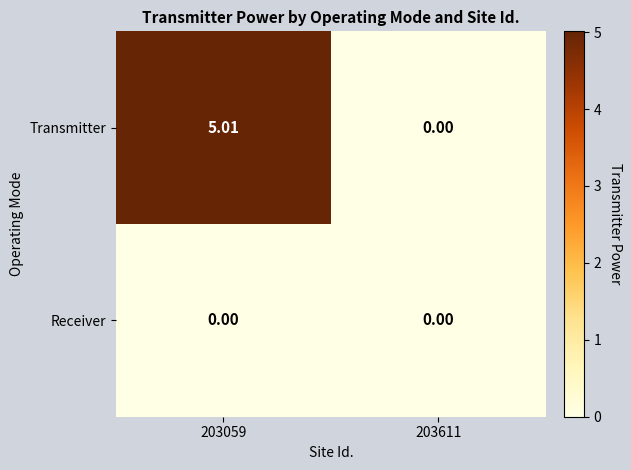

Rank the series at 203059 from highest to lowest value.

Transmitter, Receiver